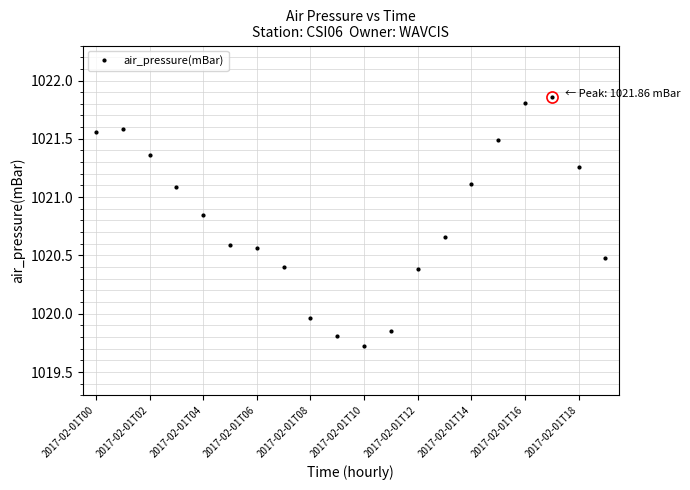

What is the smallest value displayed?

1019.7